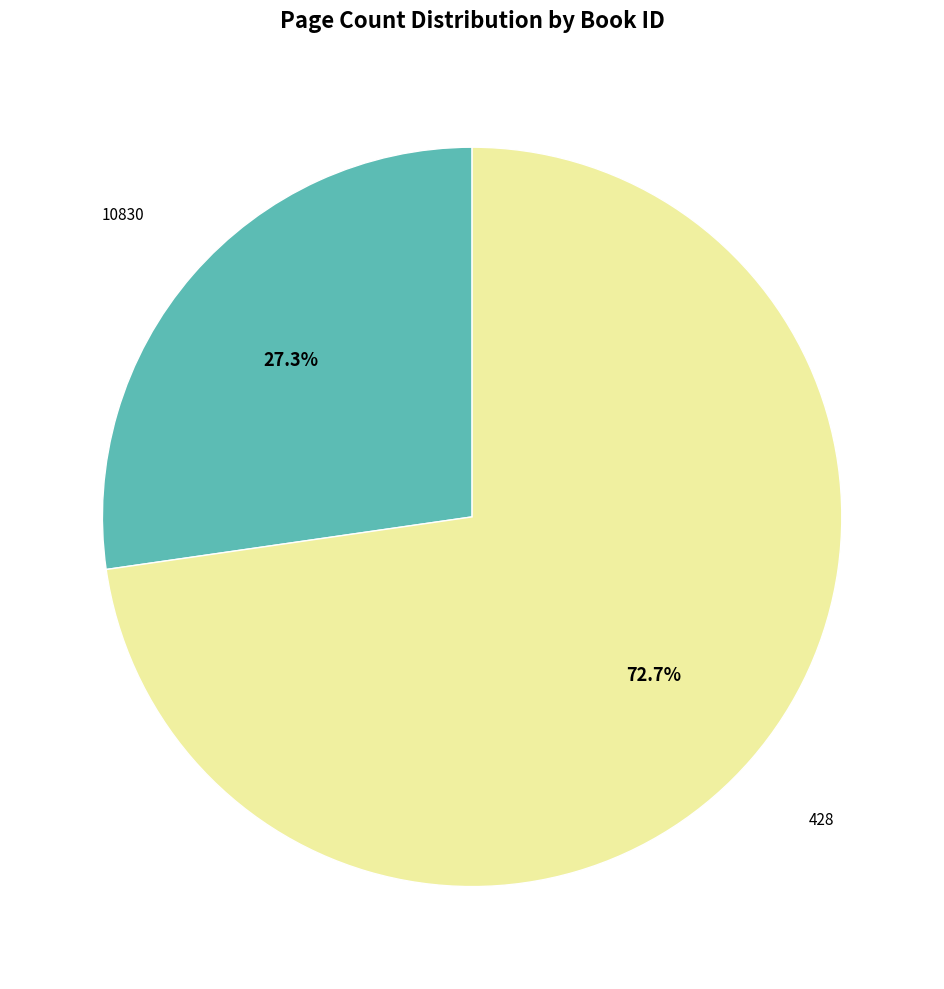

To the nearest percent, what is the difference between the 428 and 10830 slice percentages?

45%